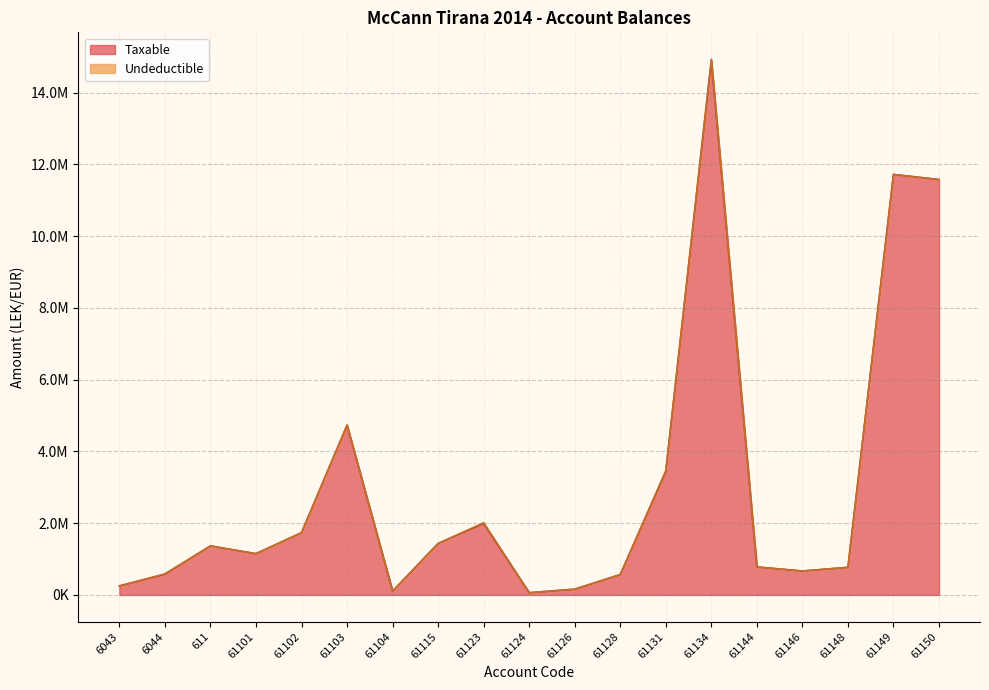

What is the difference between the second highest and minimum values?

11656063.4